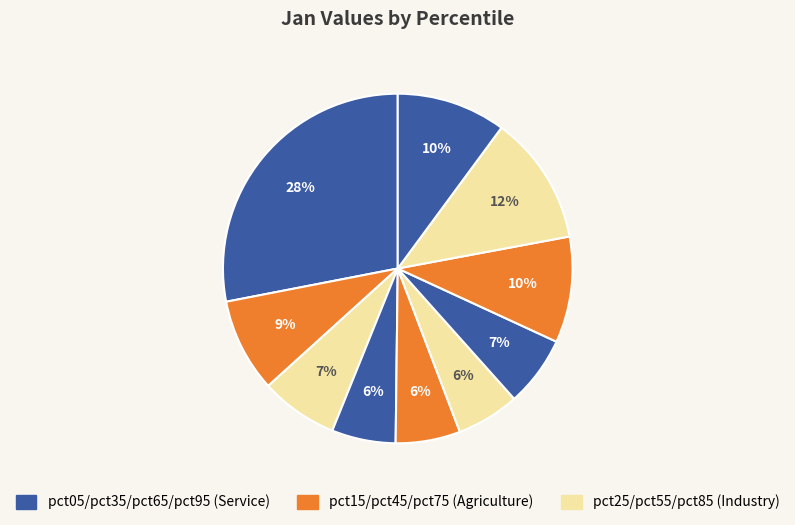

How many slices are in this pie chart?

10